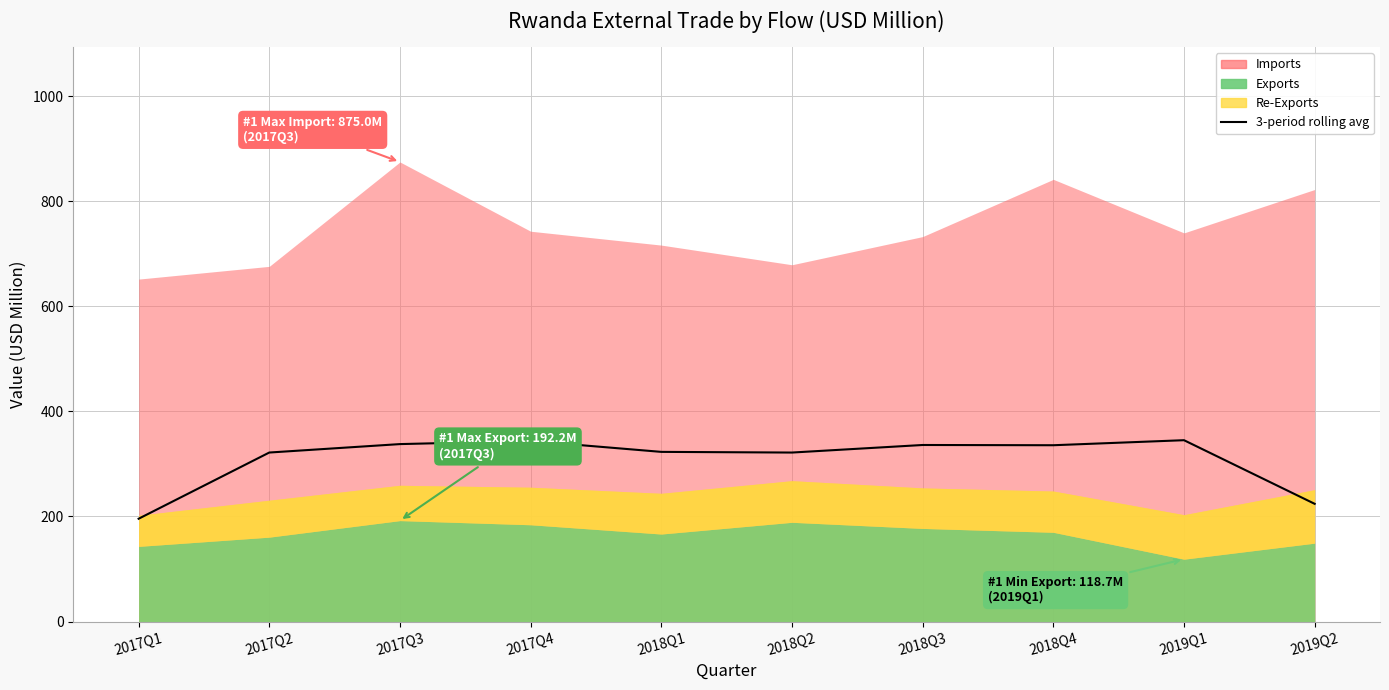

At which label is the value closest to 270?

2019Q2